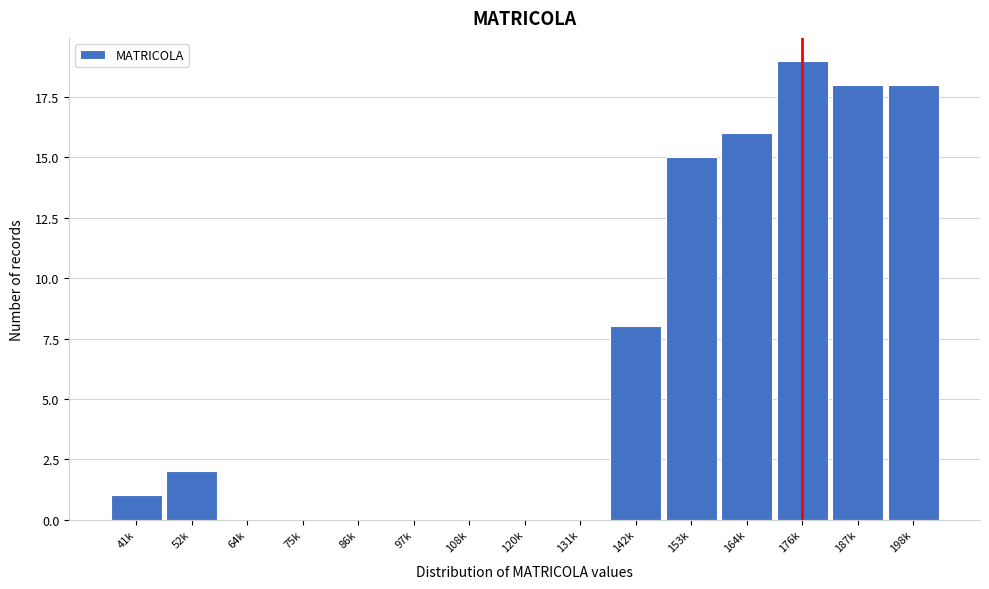

Reading left to right, what are all the values shown in this chart?

41k=1	52k=2	64k=0	75k=0	86k=0	97k=0	108k=0	120k=0	131k=0	142k=8	153k=15	164k=16	176k=19	187k=18	198k=18